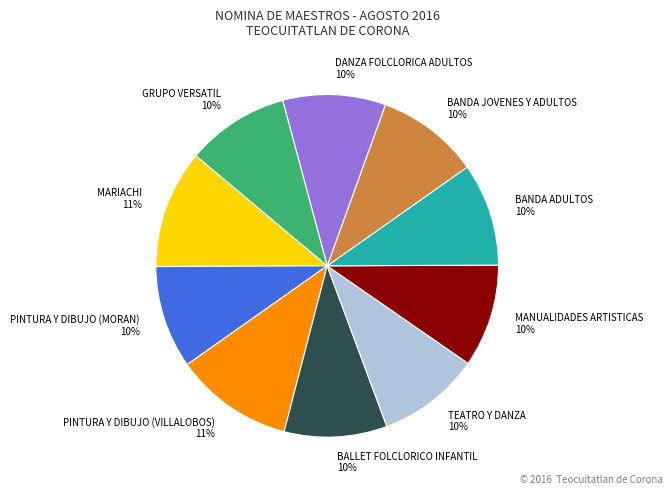

Is there a majority slice in this chart?

No